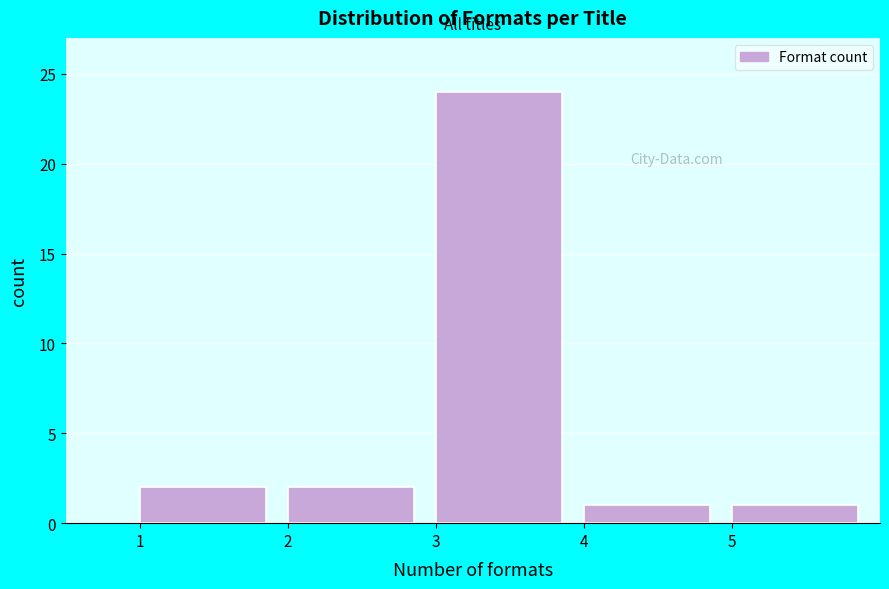

How tall is the bar that spans 3 to 4 on the x-axis? The values are not printed on the chart, so give them approximately, as read against the axis.

24